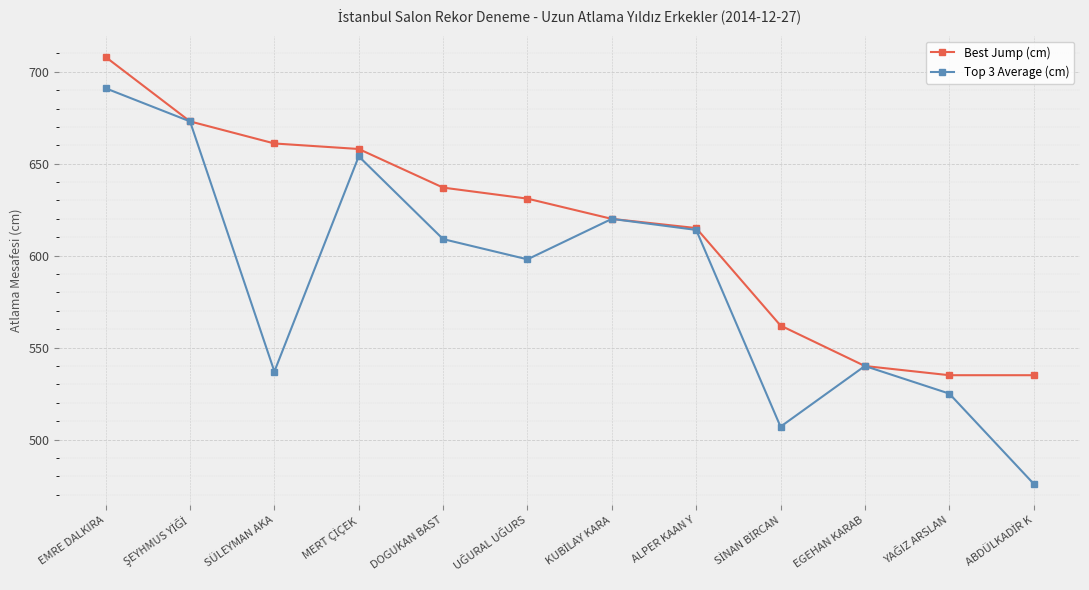

At which category does Top 3 Average (cm) reach its first local valley?

SÜLEYMAN AKA